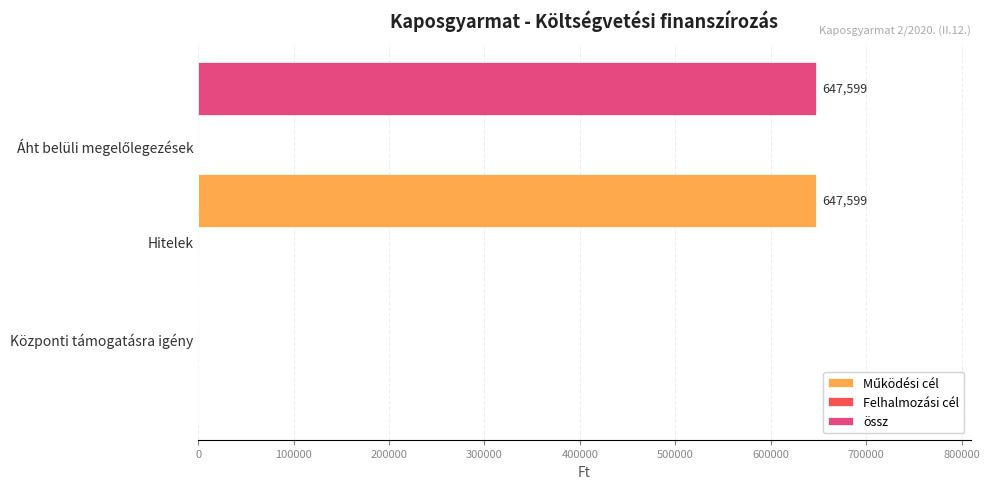

What is the average value of the össz series?

215866.3